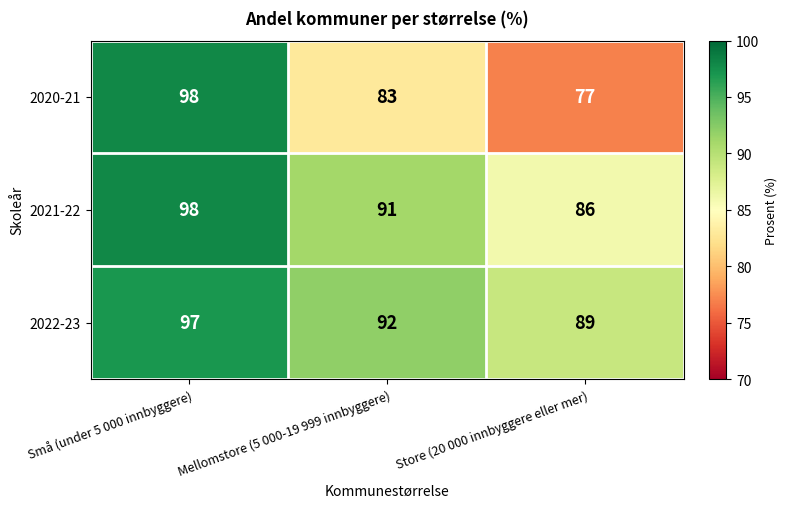

Between Mellomstore (5 000-19 999 innbyggere) and Store (20 000 innbyggere eller mer), which series saw the biggest shift?

2020-21